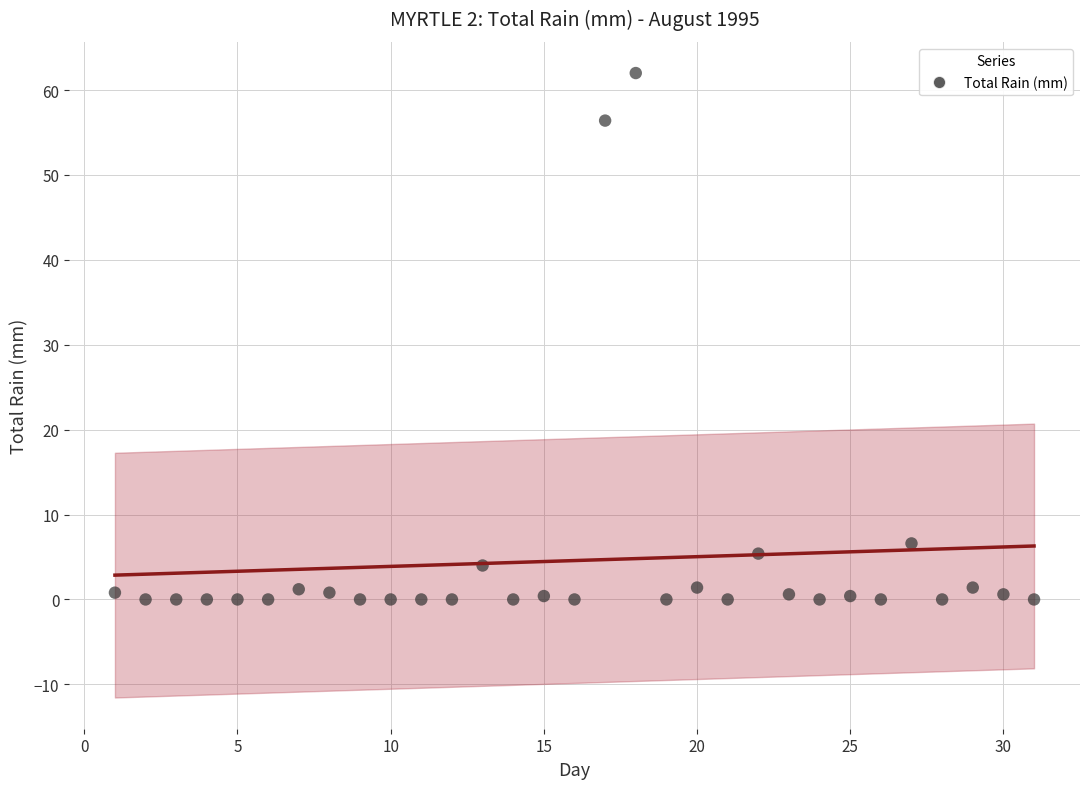

What Y value in the scatter plot is closest to 31?

6.6